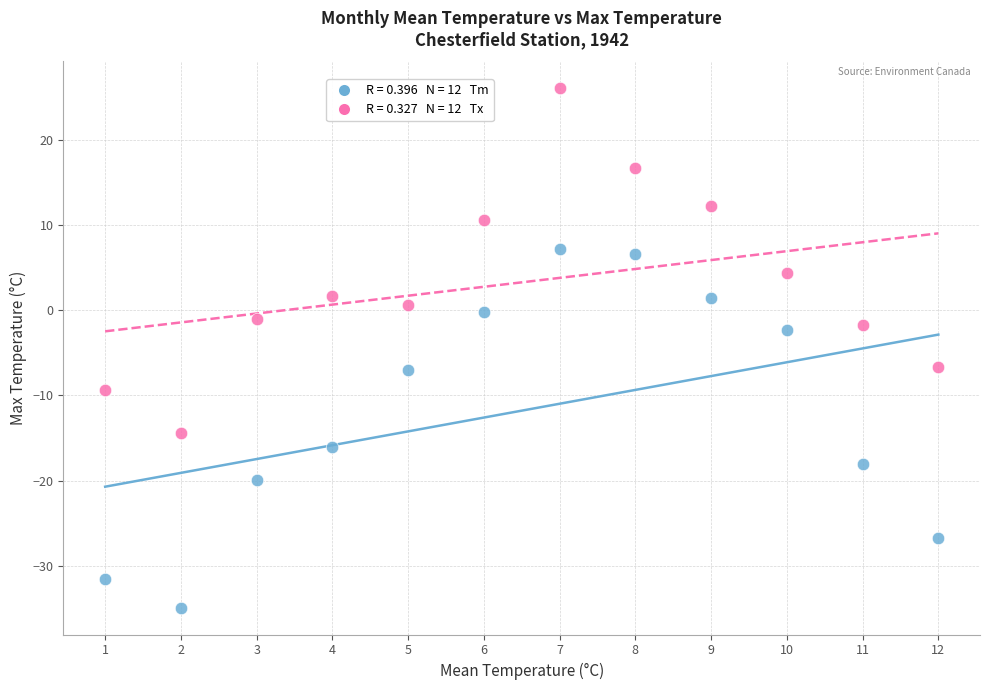

Across all data points, what is the range of Y values (max minus min)?

61.1